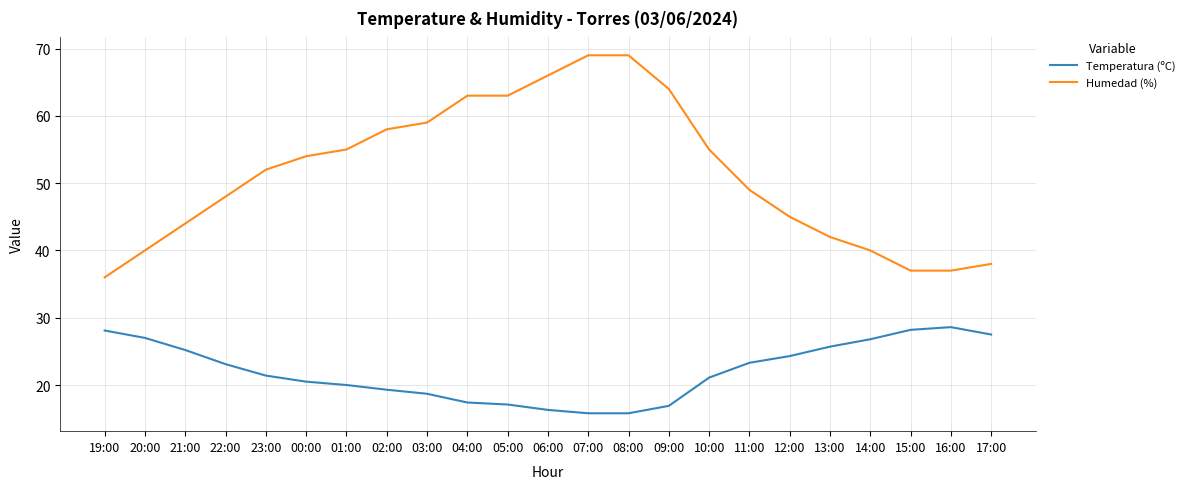

What is the smallest value displayed?

15.8